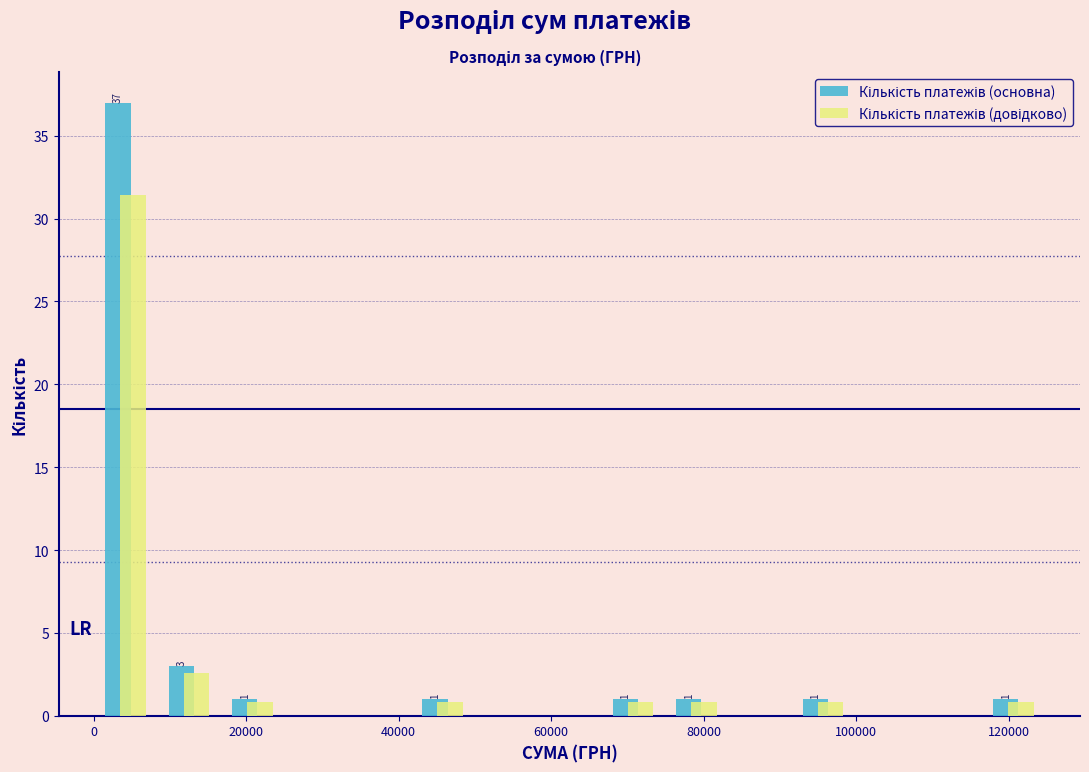

In the Кількість платежів (основна) series, which range on the x-axis has the tallest bar?

0 to 8000